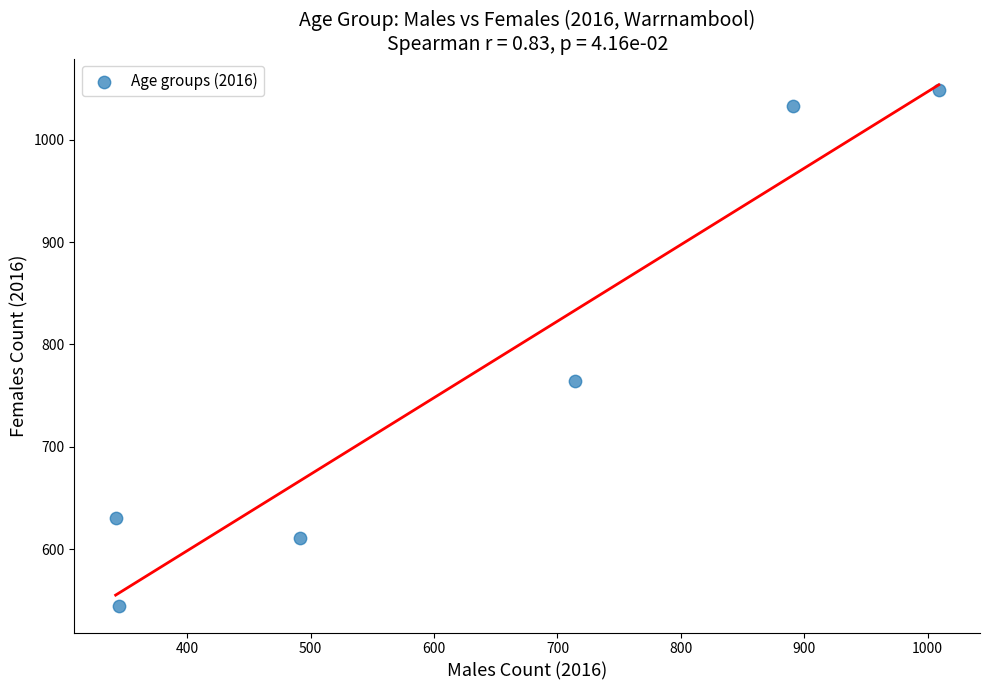

What Y value in the scatter plot is closest to 796?

764